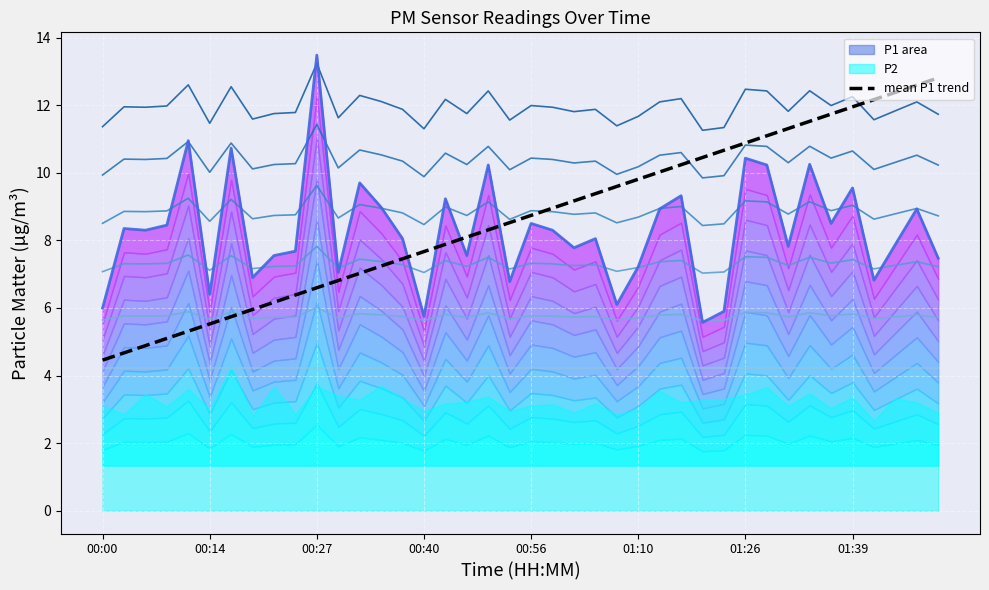

Rank the categories by value from lowest to highest.

01:18, 00:40, 01:21, 00:00, 01:07, 00:14, 00:54, 01:42, 00:19, 00:30, 01:10, 01:50, 00:22, 00:46, 00:24, 01:02, 01:31, 01:45, 00:38, 01:04, 00:06, 00:59, 00:03, 00:08, 00:56, 01:37, 01:13, 01:47, 00:35, 00:43, 01:15, 01:39, 00:32, 00:51, 01:29, 01:34, 01:26, 00:16, 00:11, 00:27